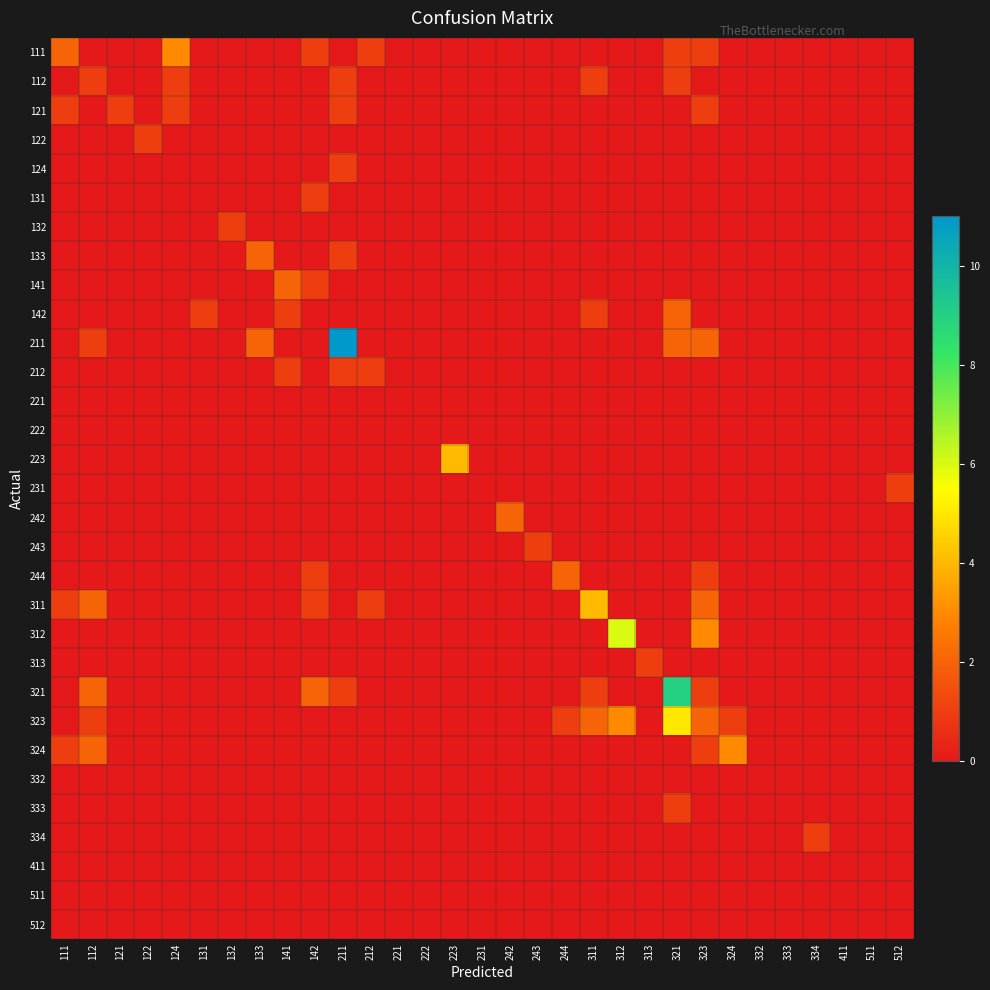

How many distinct data groups are displayed?

31